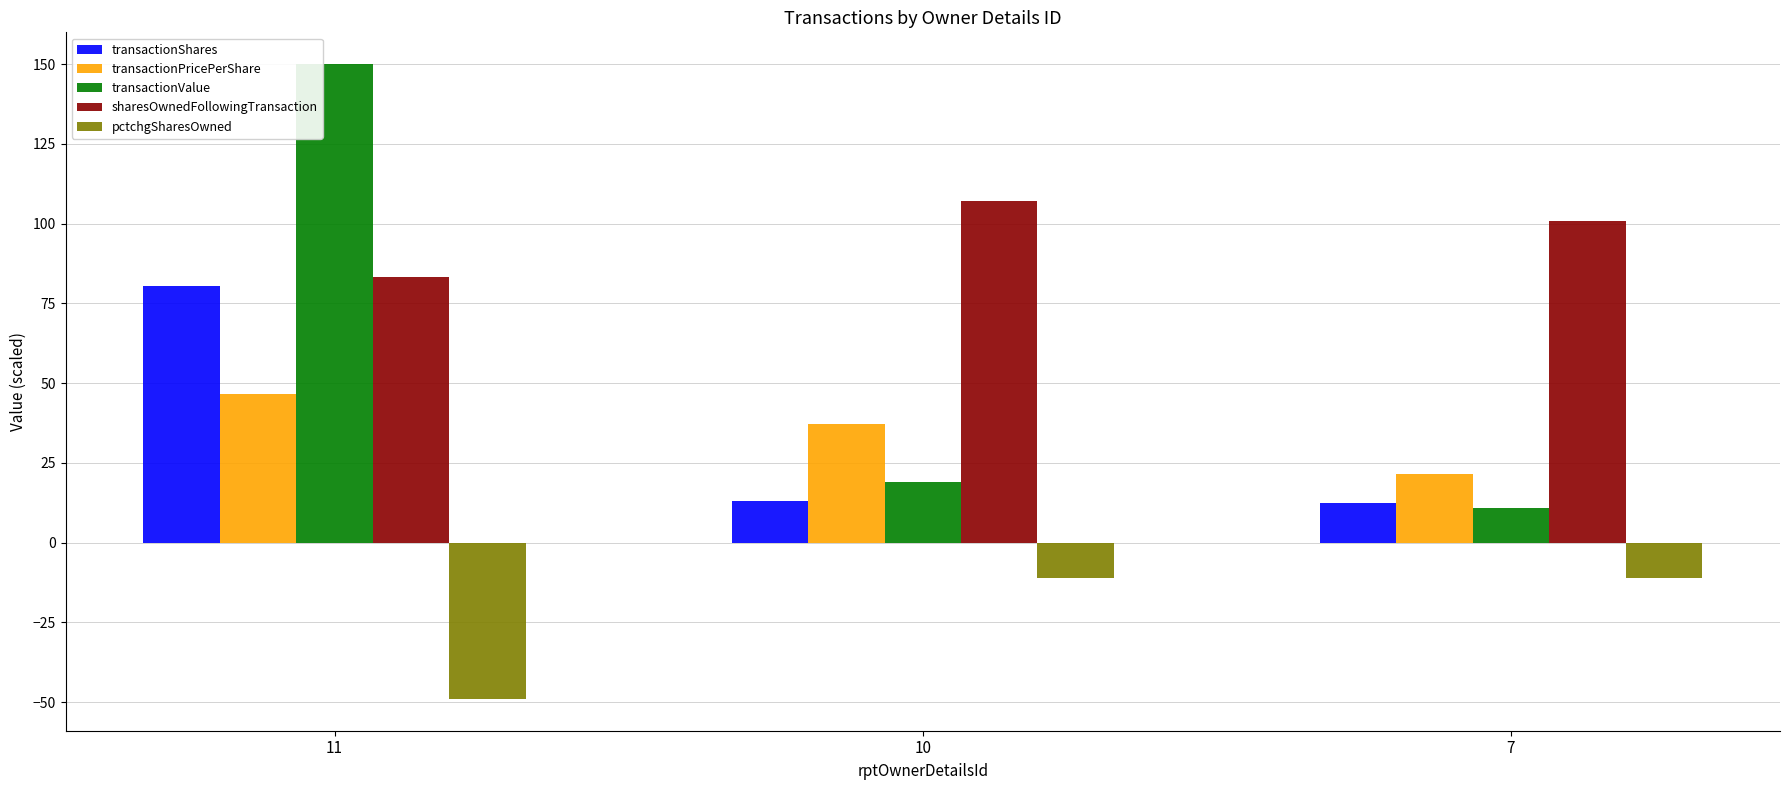

The value of pctchgSharesOwned at 11 is -10.2. True or false?

False